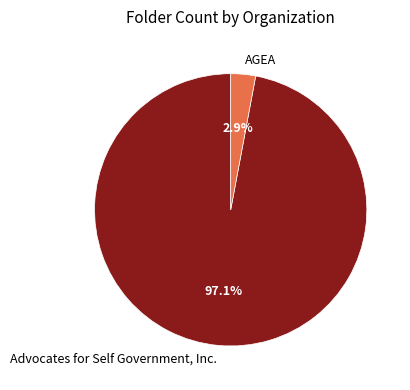

How many segments does this pie chart have?

2